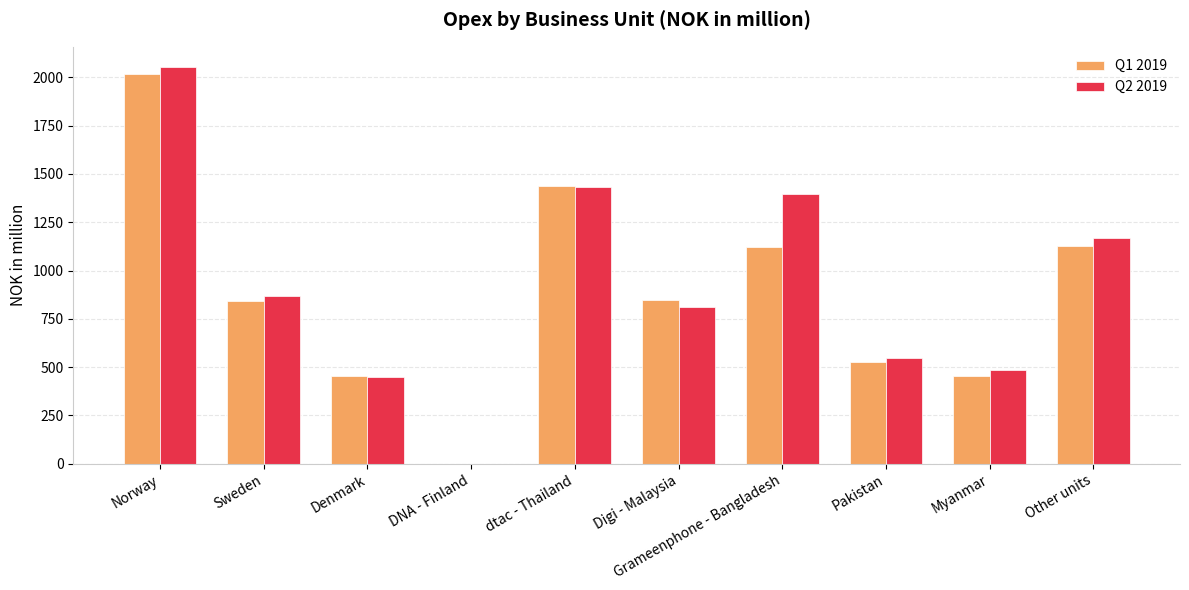

Which series has the largest total across all categories?

Q2 2019